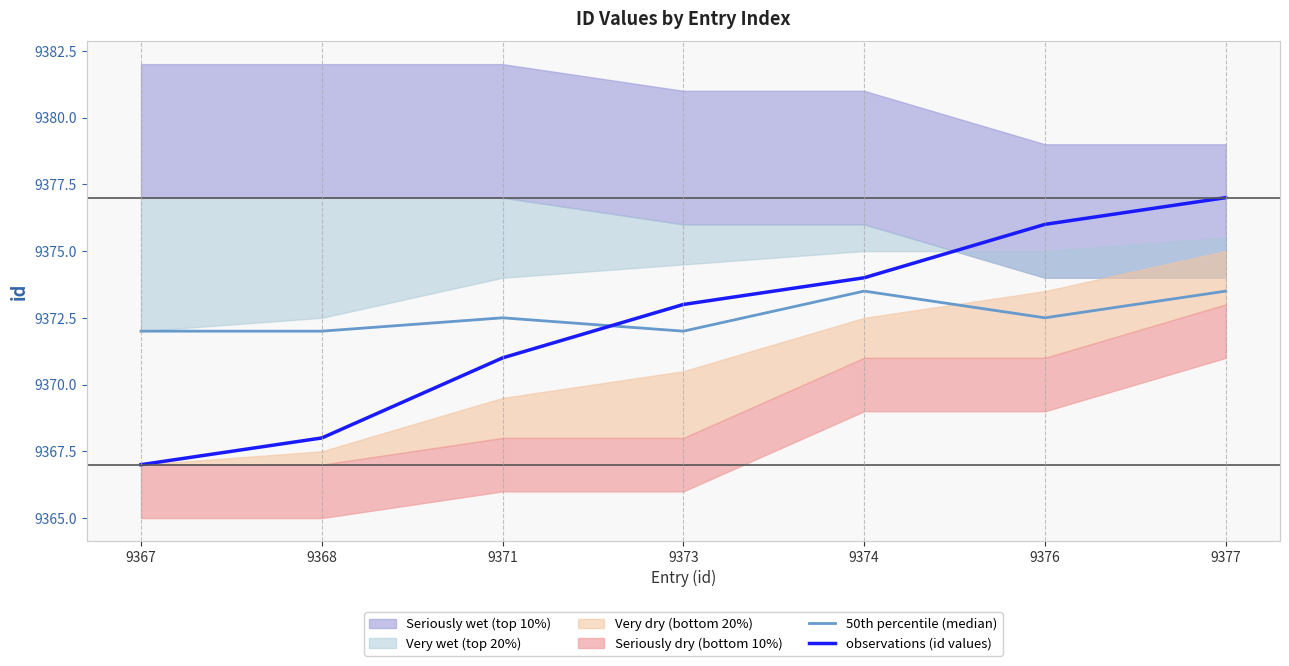

Reading left to right, what are all the values shown in this chart?

50th percentile (median): 9372.0	9372.0	9372.5	9372.0	9373.5	9372.5	9373.5
observations (id values): 9367.0	9368.0	9371.0	9373.0	9374.0	9376.0	9377.0